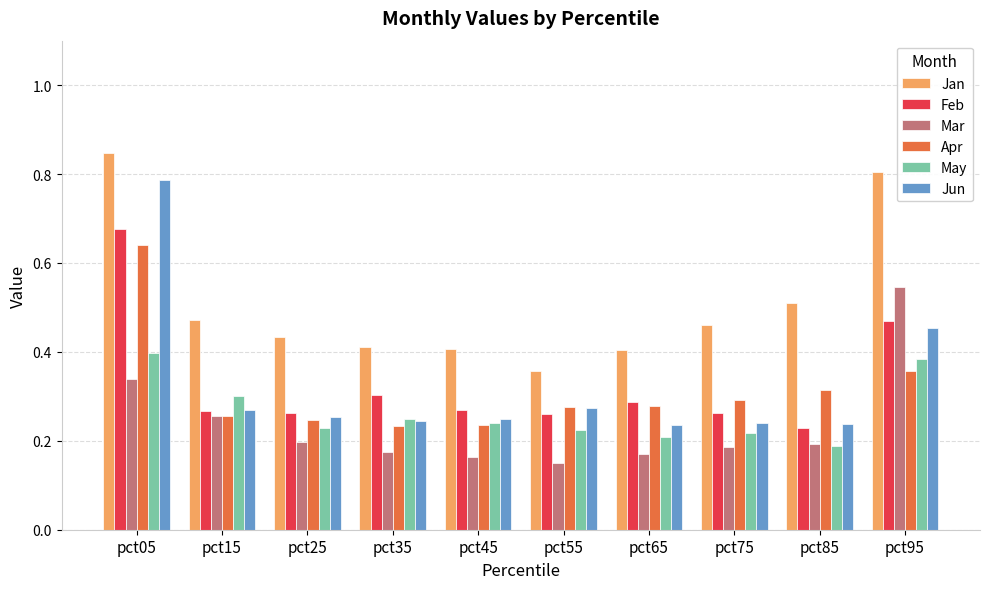

What is the sum of all Mar values?

2.4